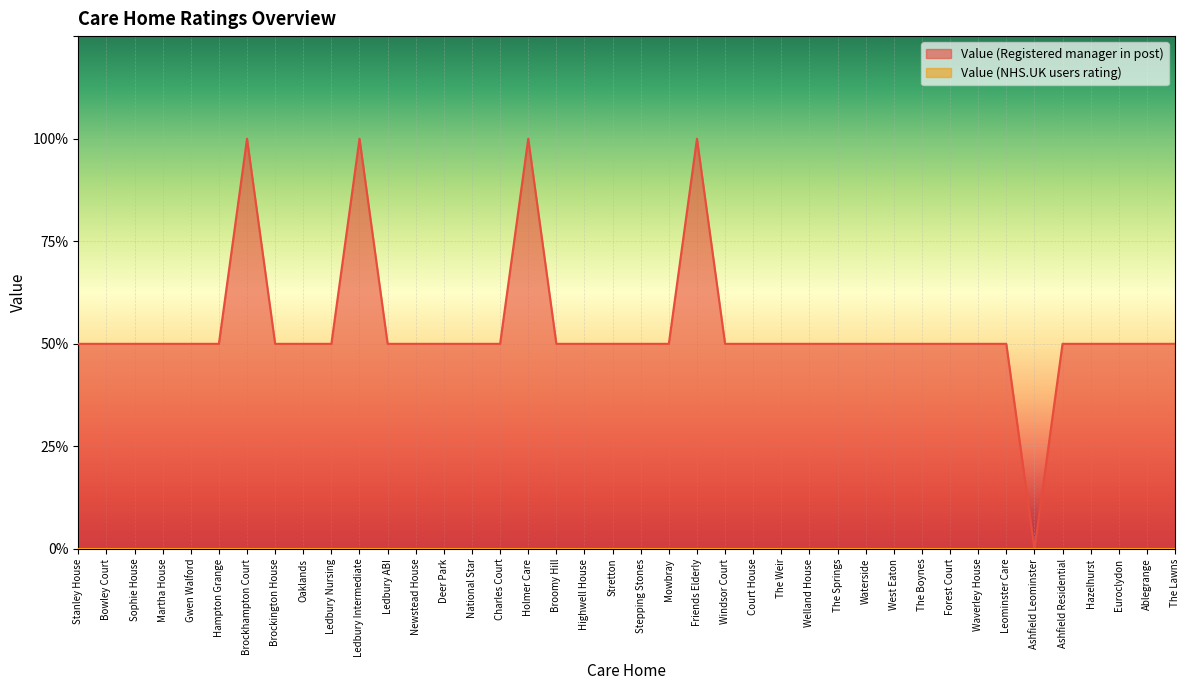

True or false: the data shows 2 at Holmer Care.

True